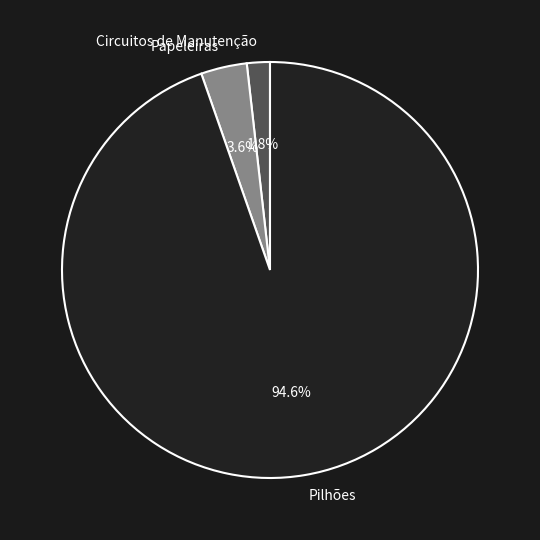

Is it true that Circuitos de Manutenção is 2% of the pie?

True